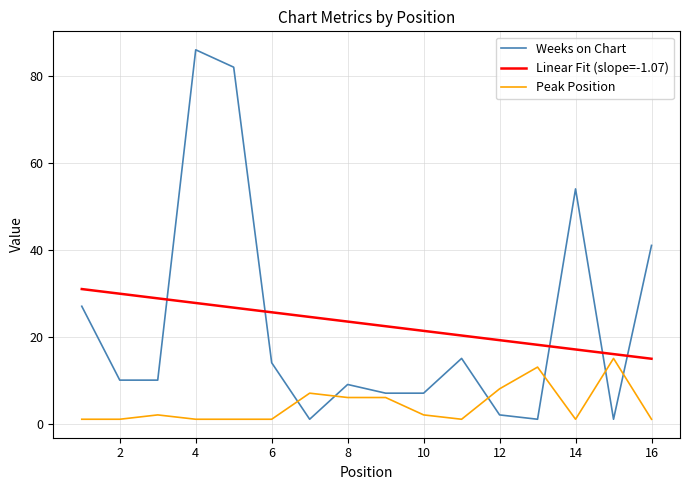

Which series has the largest range (max minus min)?

Weeks on Chart